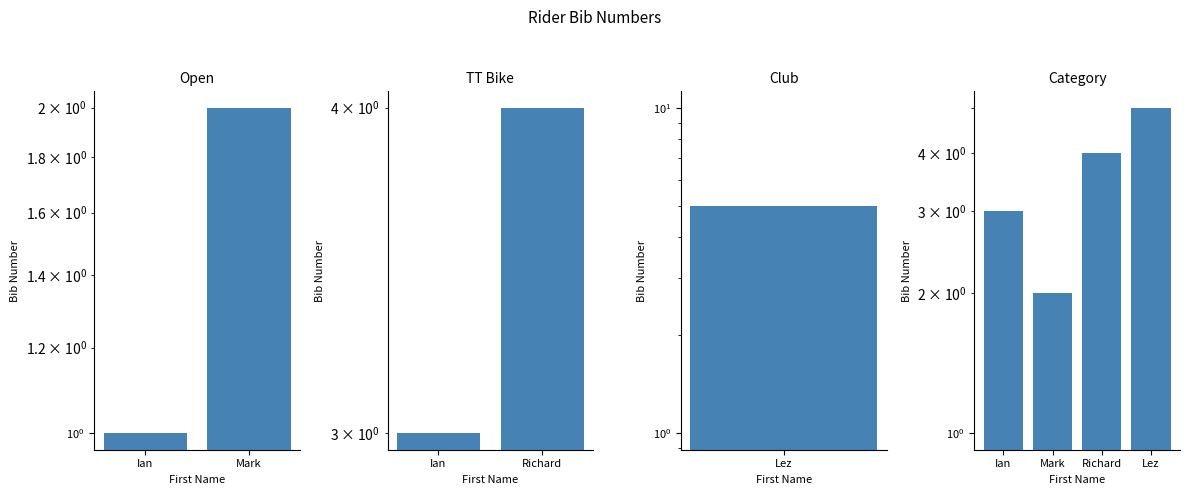

Which category has the lowest value across all series?

Ian